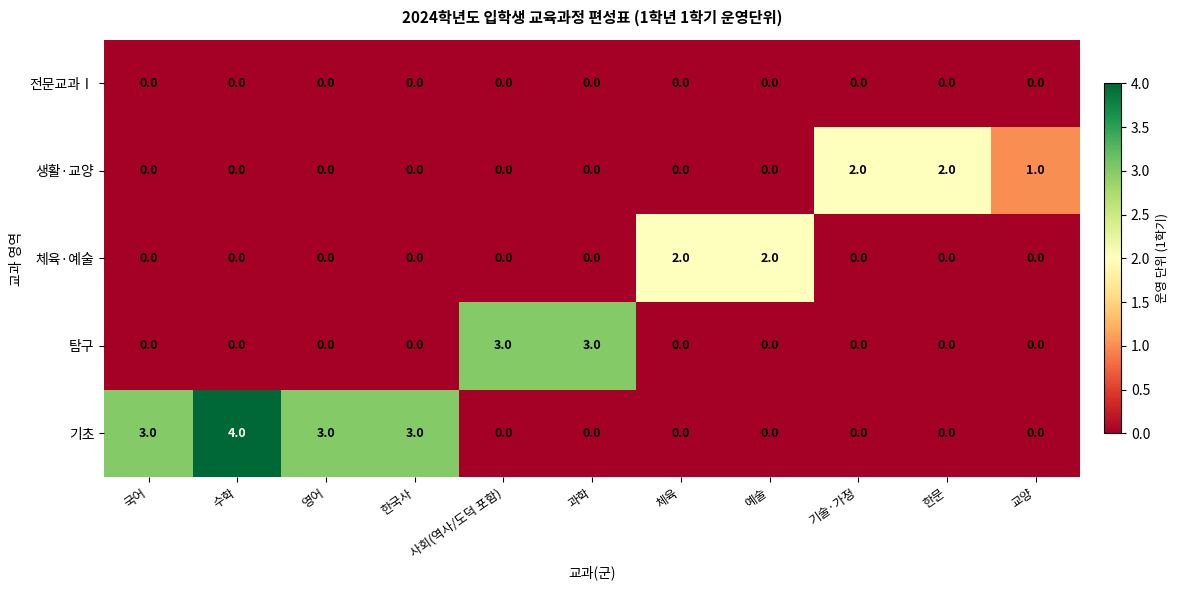

What is the difference between the second highest and second lowest values in the 기초 series?

3